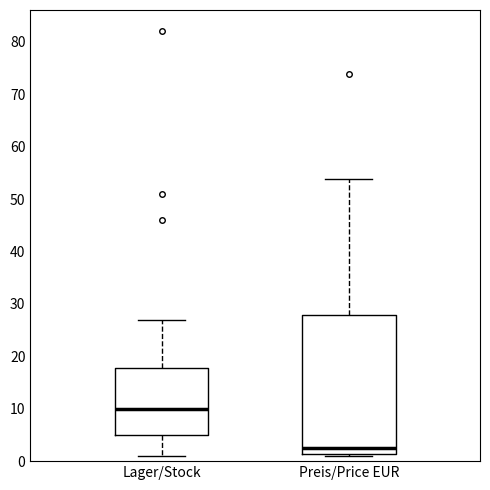

Reading left to right, read every box against the y-axis: the position of its median line, the range the box covers, and the ends of its whiskers. The values are not printed on the chart, so give them approximately, as read against the axis.

Lager/Stock: median 10, box 5 to 18, whiskers 1 to 27
Preis/Price EUR: median 2, box 1 to 28, whiskers 1 (just below the box's lower edge) to 54